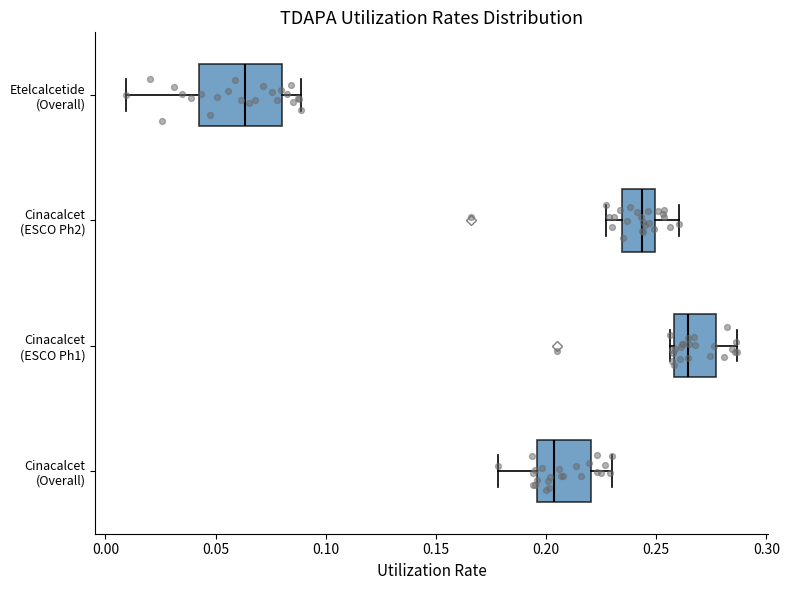

Where is the left edge of the box for Cinacalcet (ESCO Ph1) on the x-axis? The values are not printed on the chart, so give them approximately, as read against the axis.

0.260